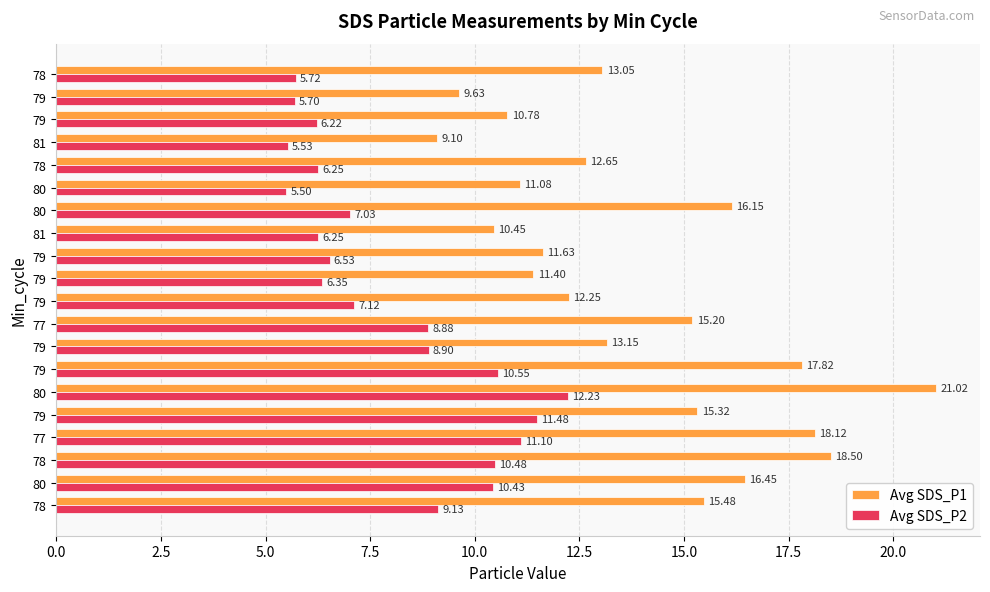

Count the number of data series in this chart.

2